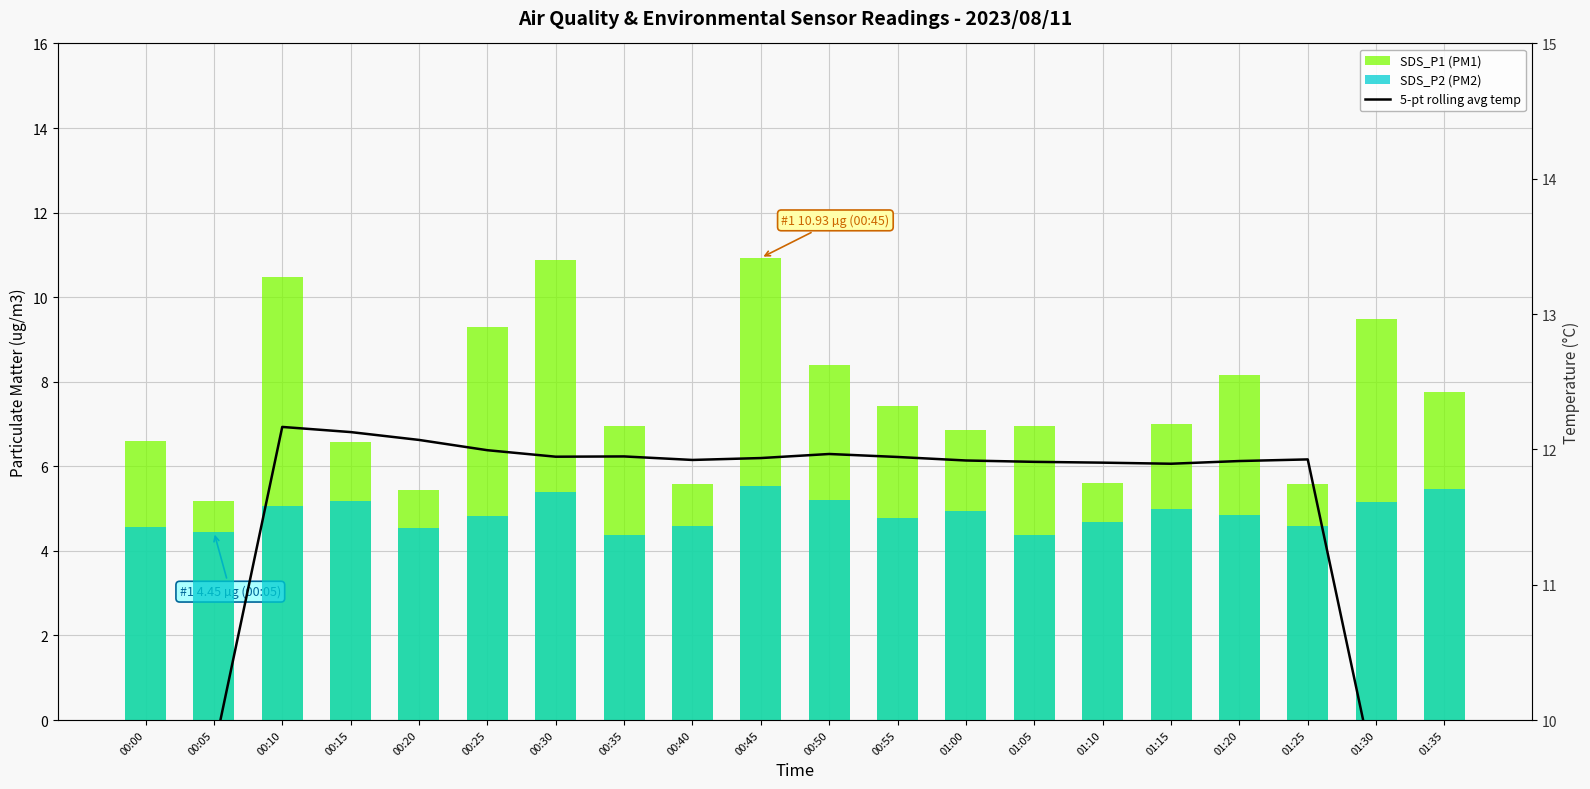

What are all the series names shown in the legend?

SDS_P1 (PM1), SDS_P2 (PM2), 5-pt rolling avg temp